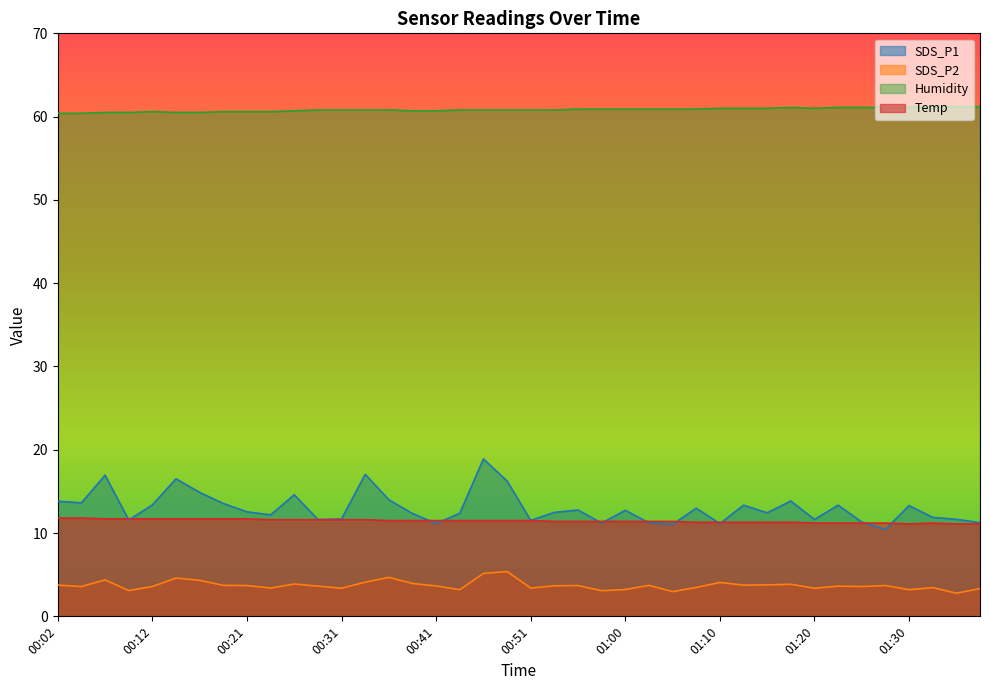

Rank the series by their maximum value, from highest to lowest.

Humidity, SDS_P1, Temp, SDS_P2